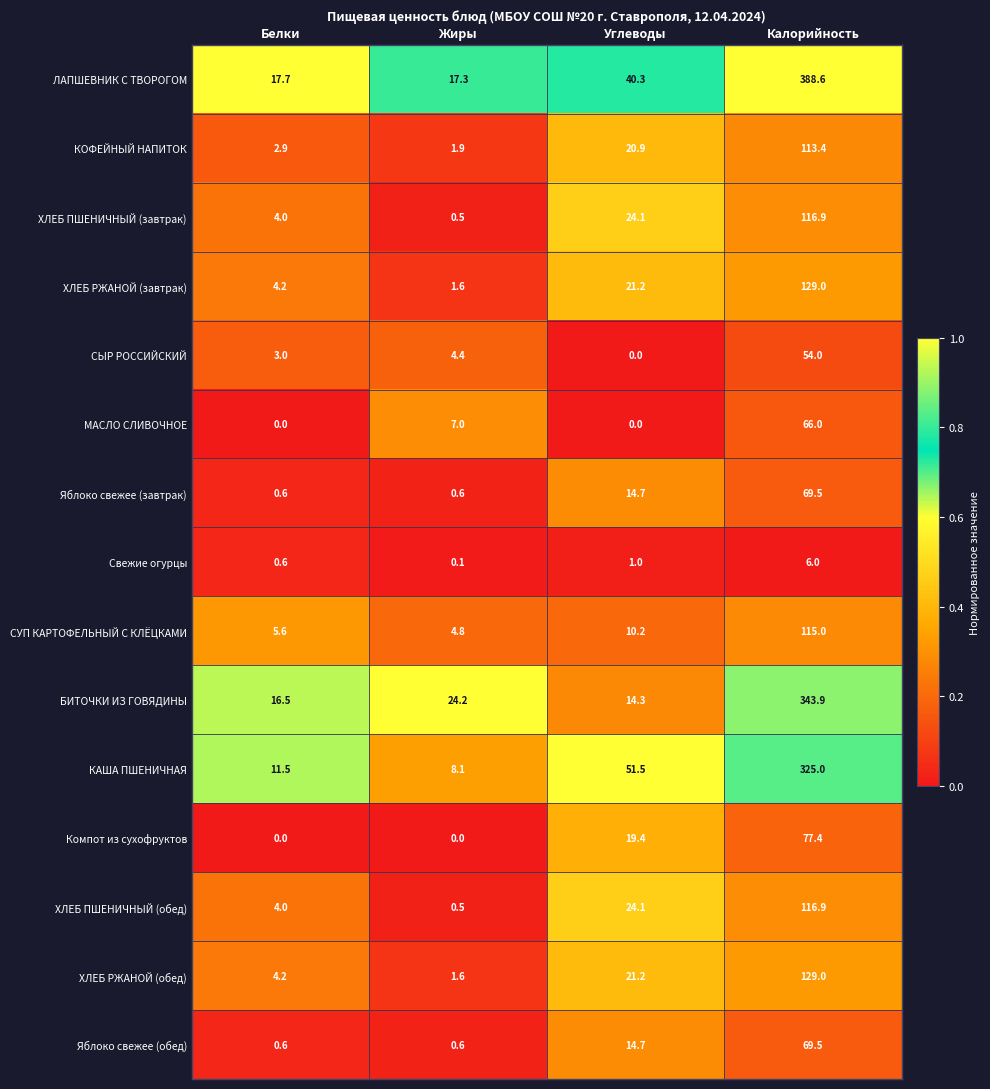

At which category is the sum across all series the highest?

Калорийность